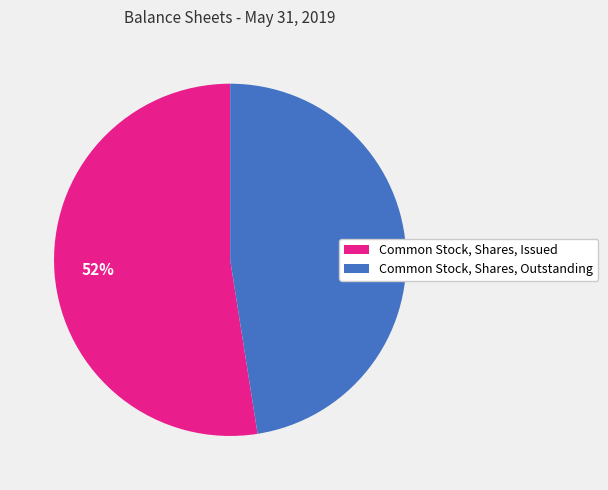

How many segments does this pie chart have?

2